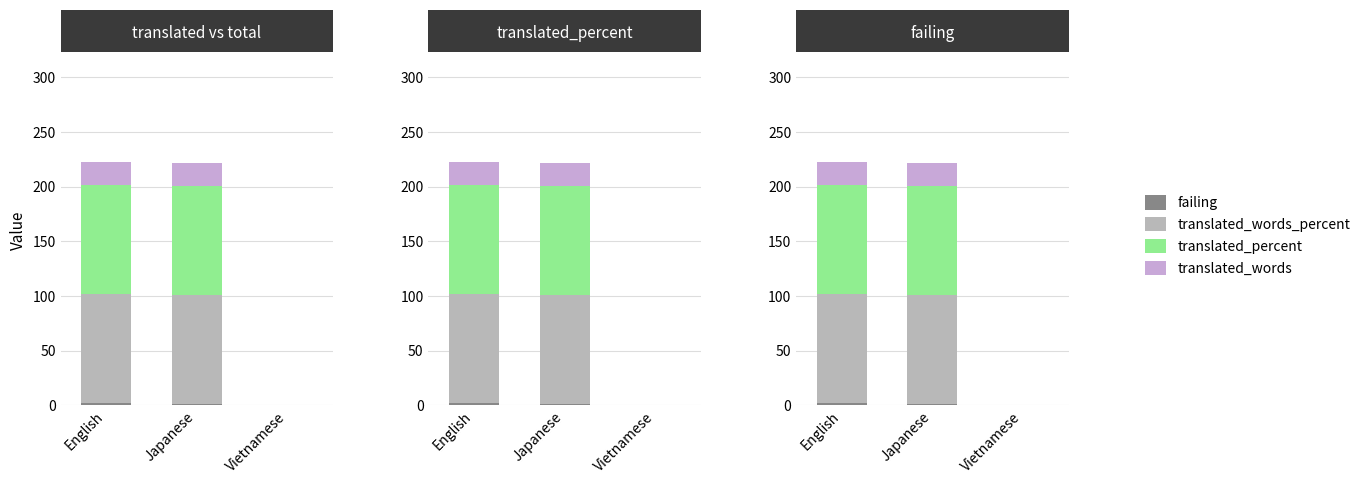

What is the value of the translated_words_percent bar at the 2nd from the left?

100